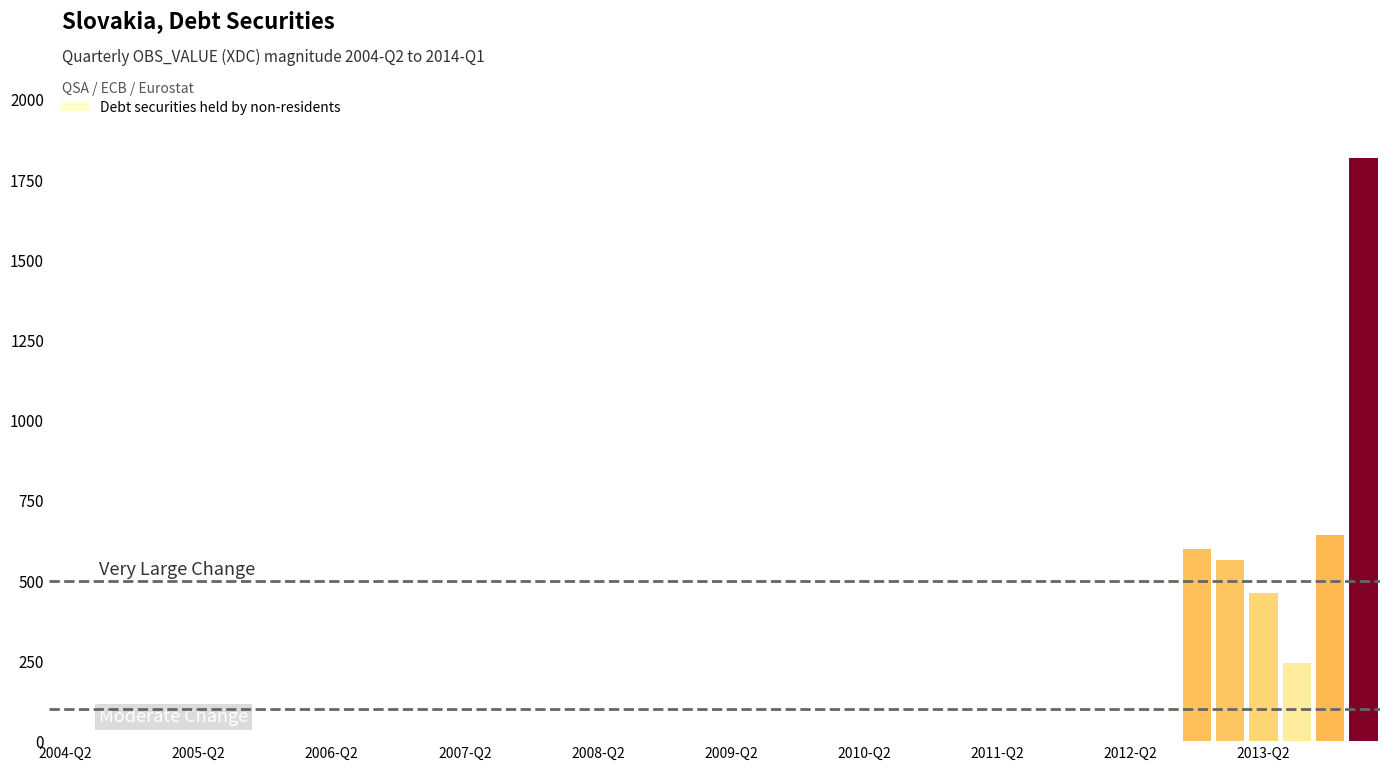

What is the greatest value displayed?

1817.6